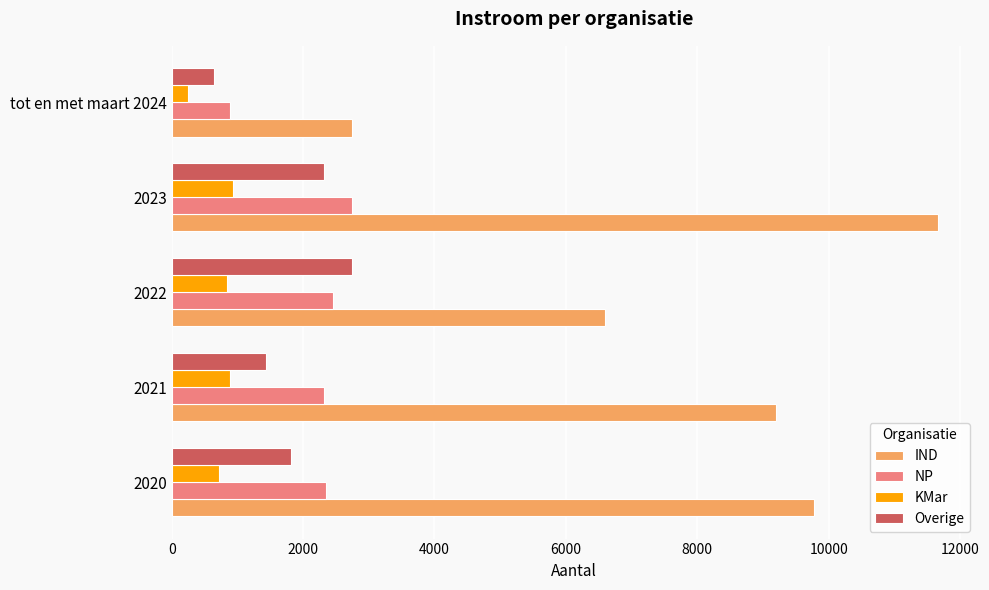

Which label corresponds to the smallest value in the chart?

tot en met maart 2024